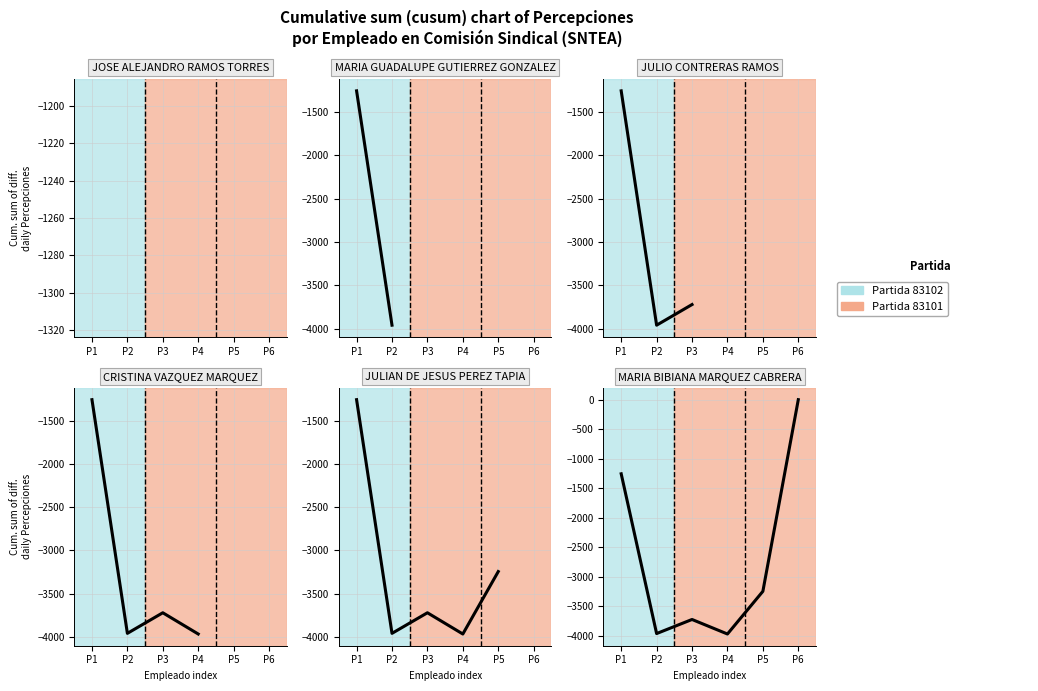

List the labels in order of value, smallest first.

P4, P2, P3, P5, P1, P6